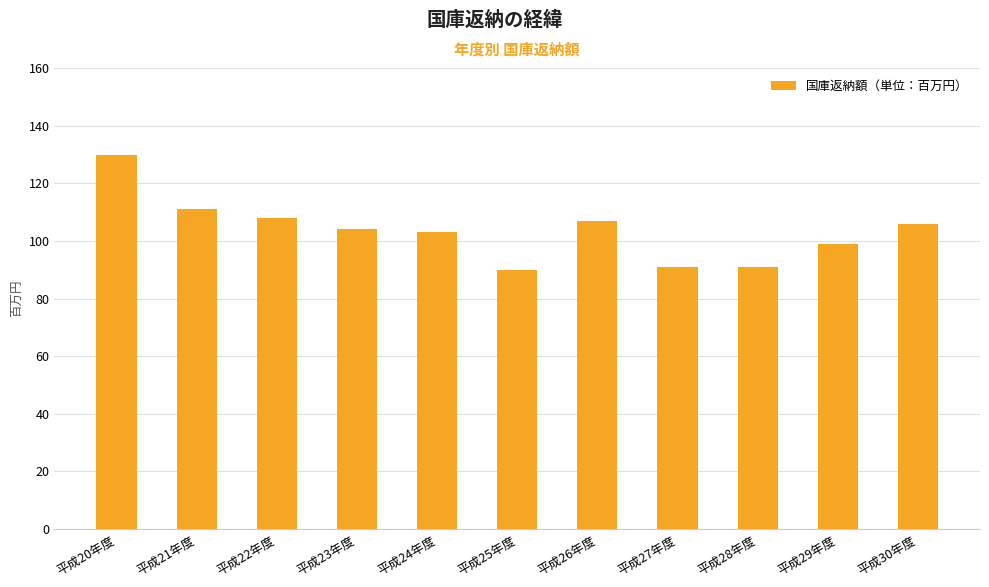

What is the change in value from 平成21年度 to 平成25年度?

-21